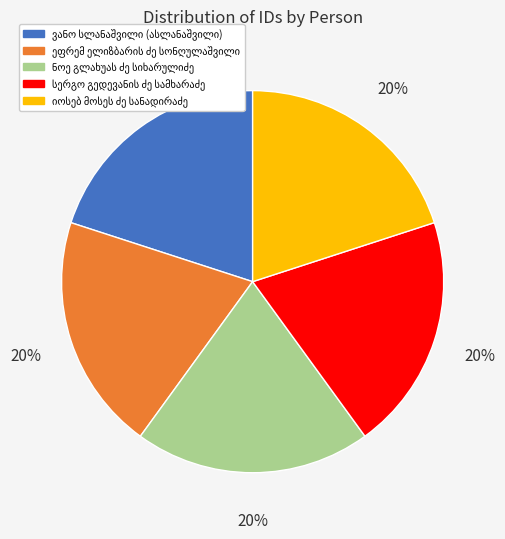

To the nearest percent, what is the average slice percentage?

20%